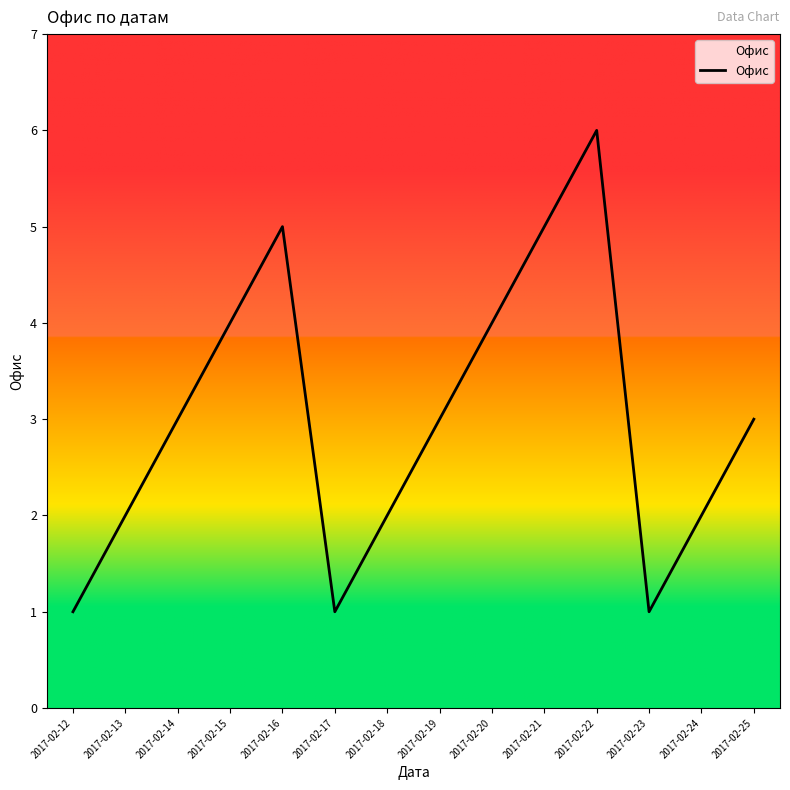

Is this an area chart (filled region under the line)?

No